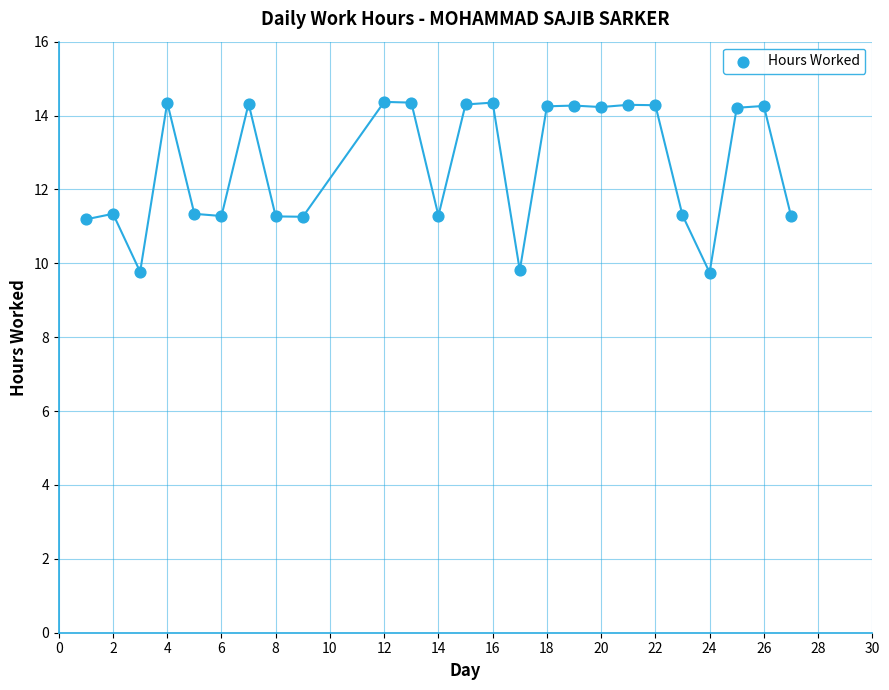

What is the range of X values (max minus min)?

26.0